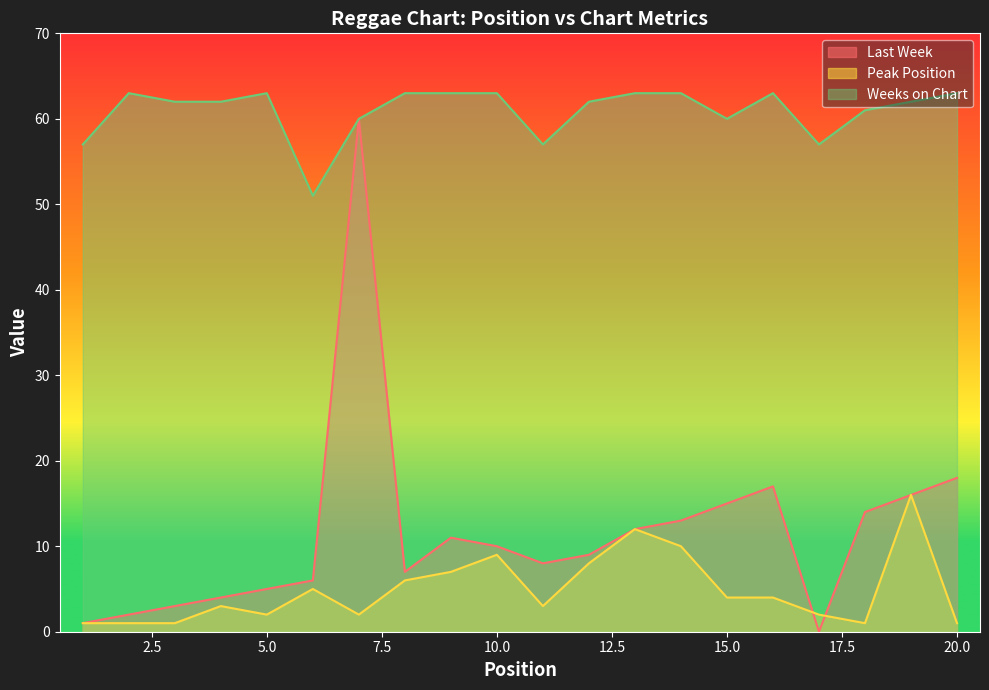

How many lines are shown in the chart?

3